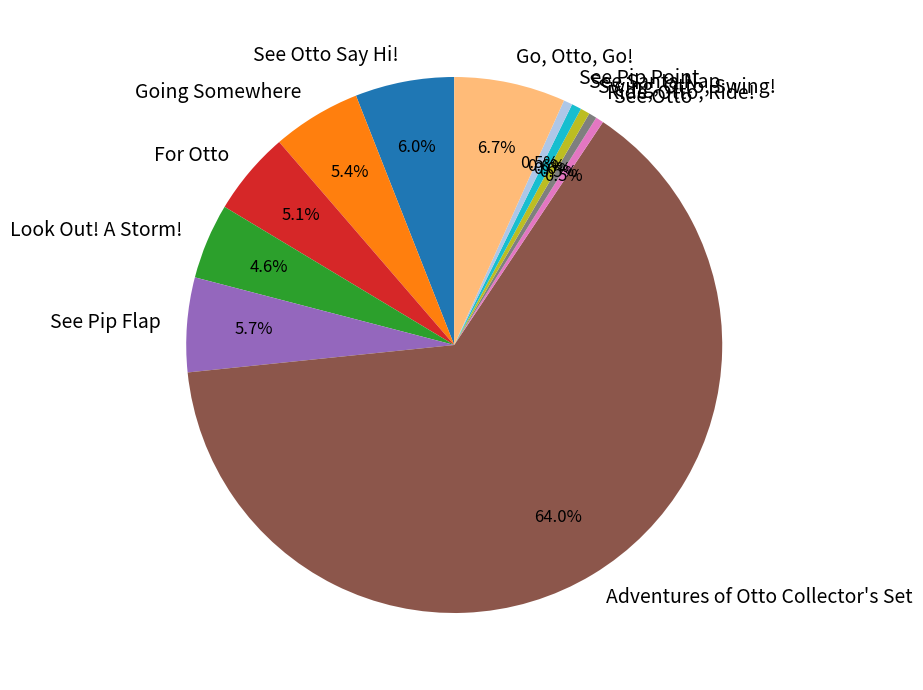

Which category has the biggest portion of the pie?

Adventures of Otto Collector's Set